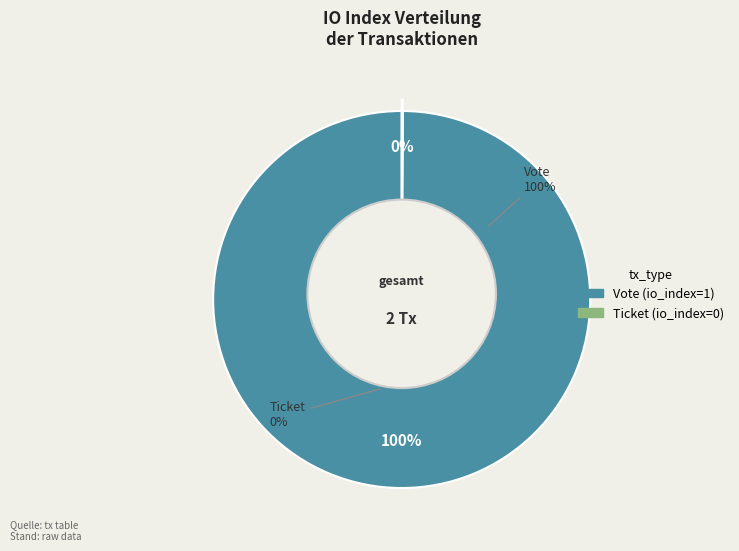

To the nearest percent, what portion does Vote represent?

100%